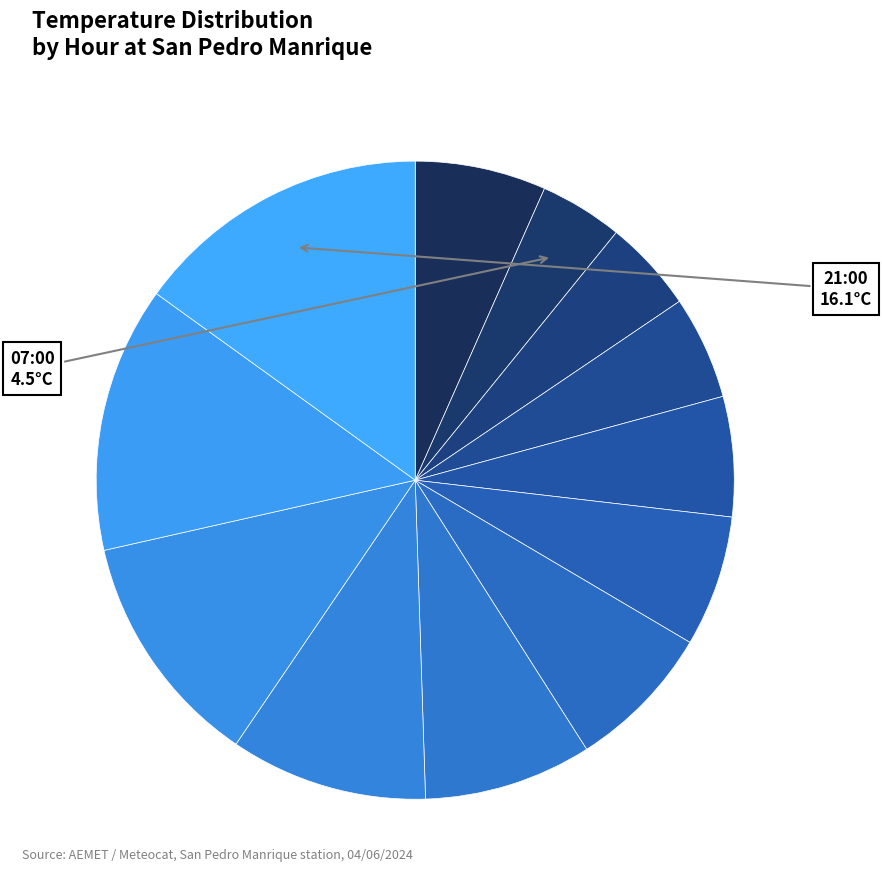

Is there a majority slice in this chart?

No